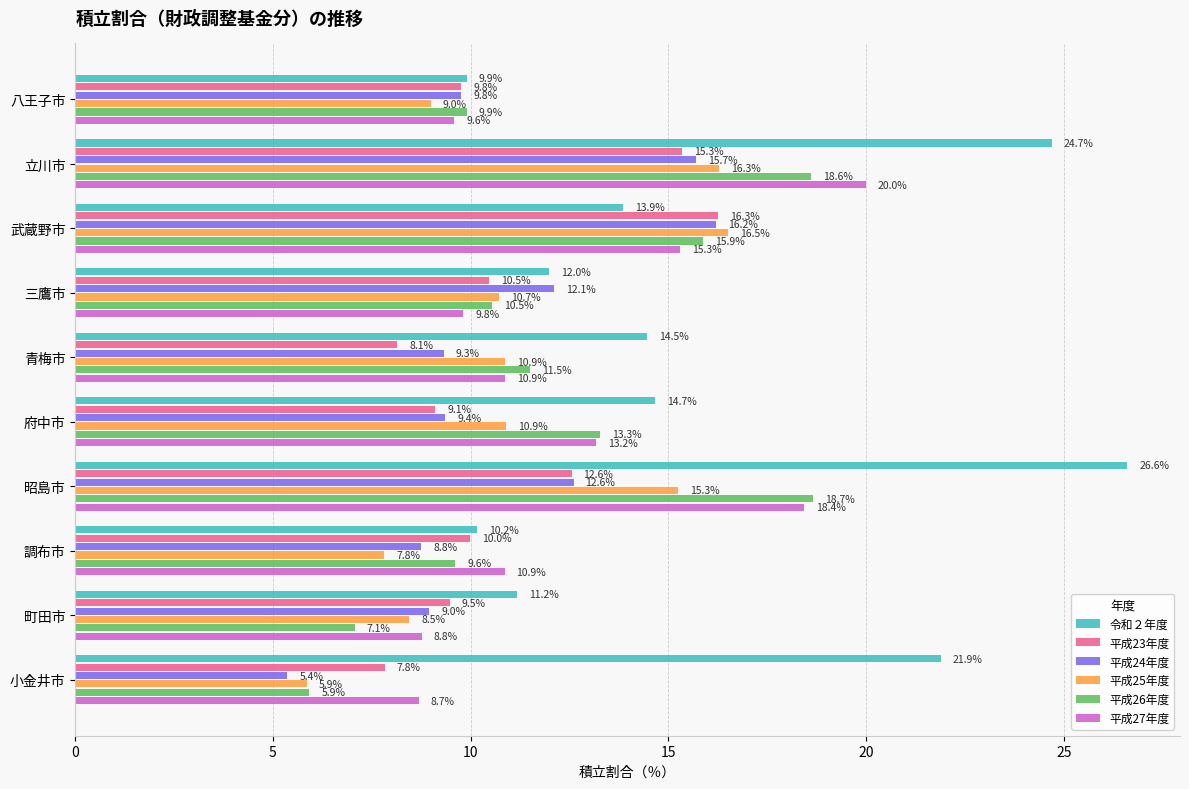

List the series in order of their peak value, highest first.

令和２年度, 平成27年度, 平成26年度, 平成25年度, 平成23年度, 平成24年度